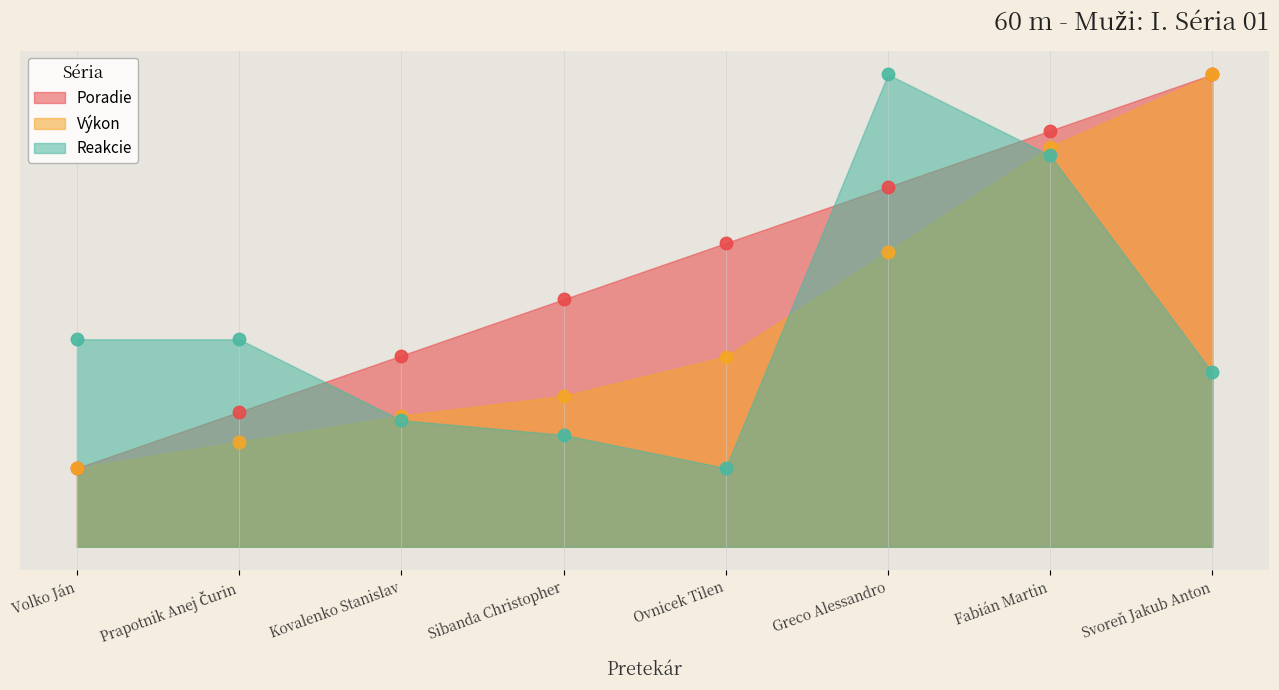

What position from the left is Ovnicek Tilen?

5